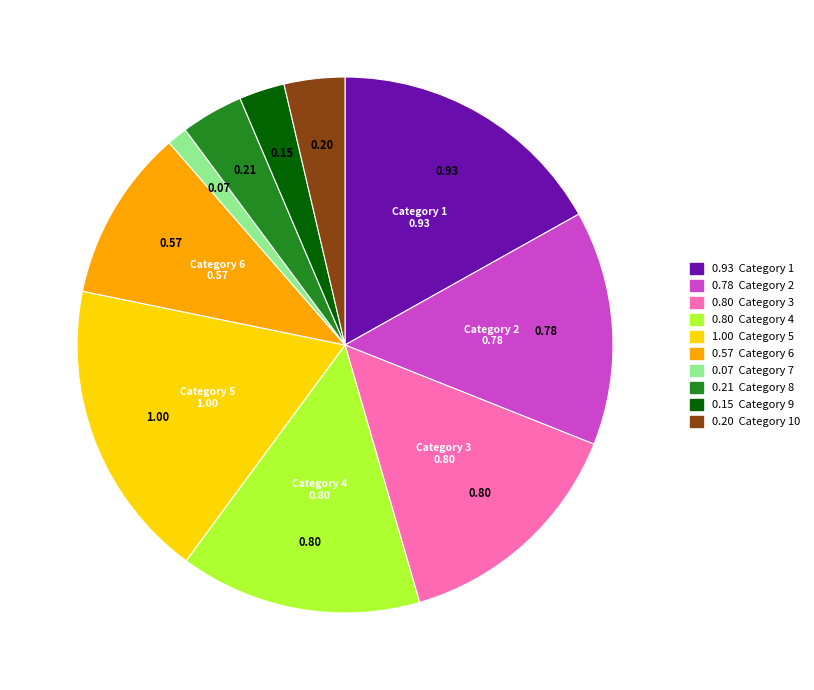

Is there any slice that represents more than half of the pie?

No